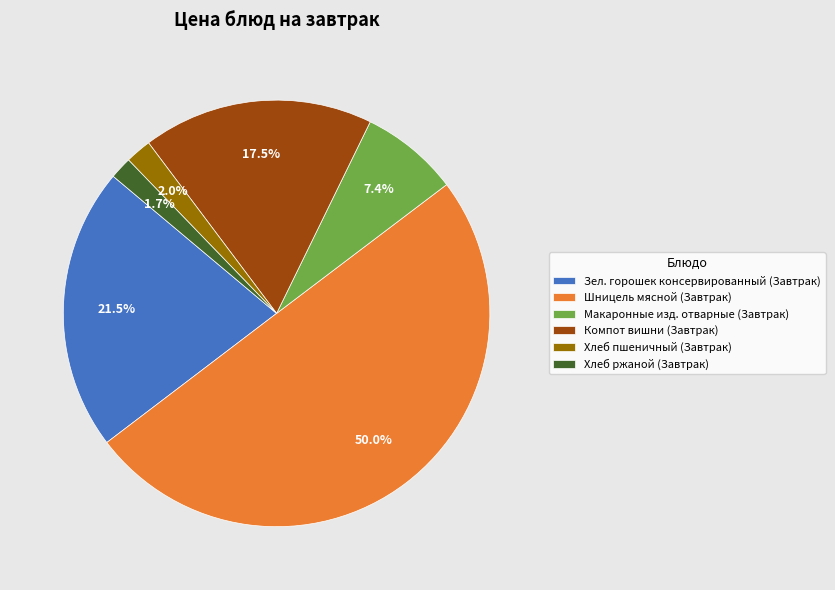

What is the largest slice in the pie chart?

Шницель мясной (Завтрак)